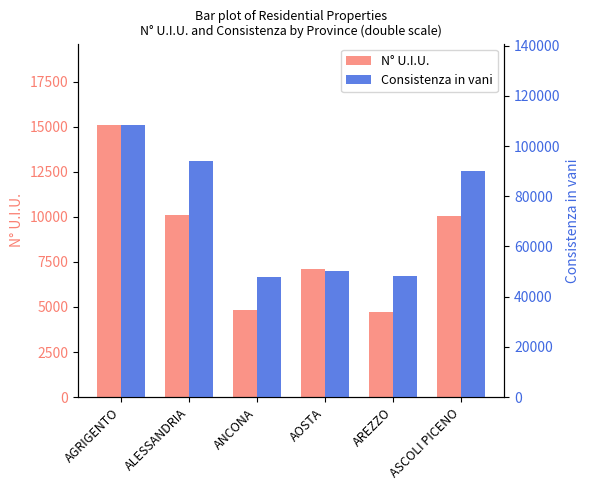

How many data points in N° U.I.U. are above 10052?

2